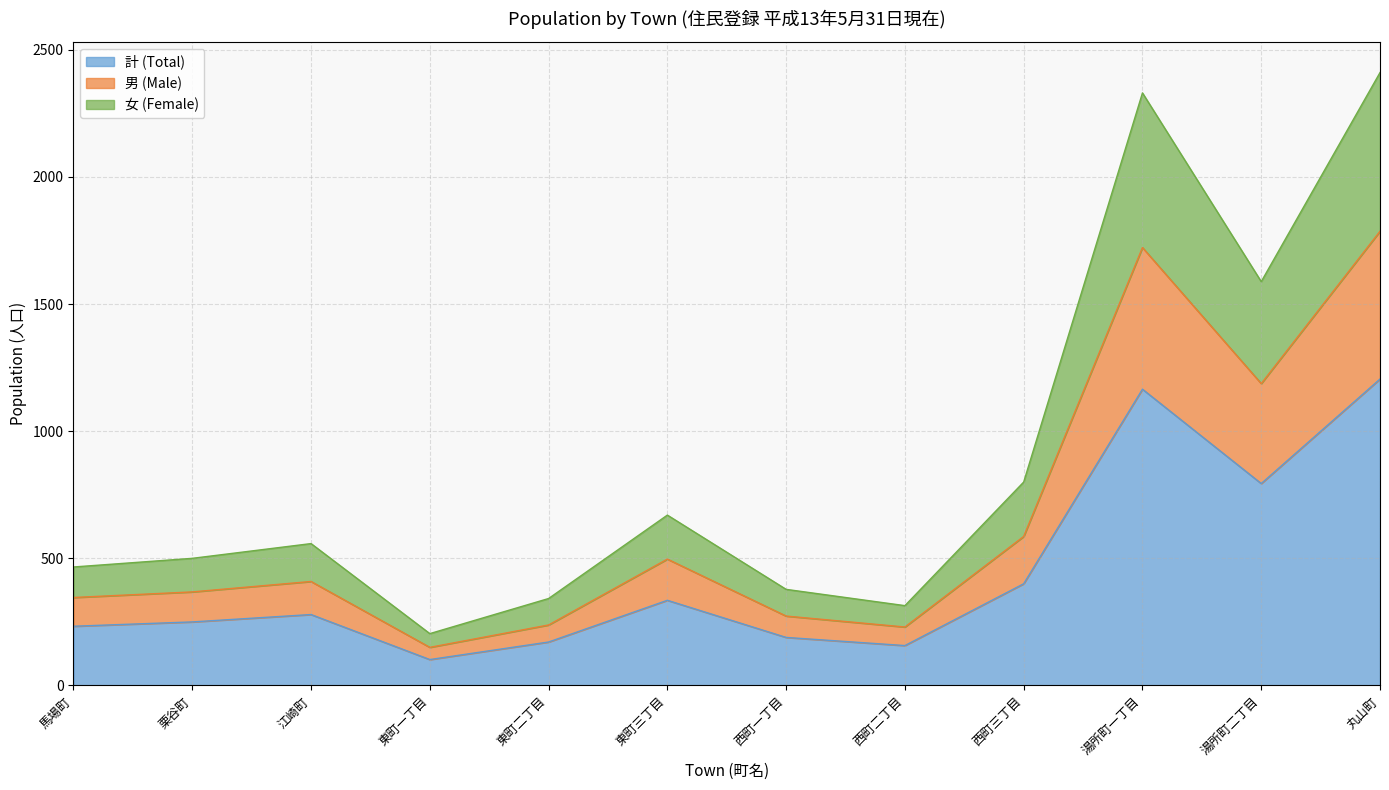

True or false: 計 (Total) has a value of 163 at 栗谷町.

False